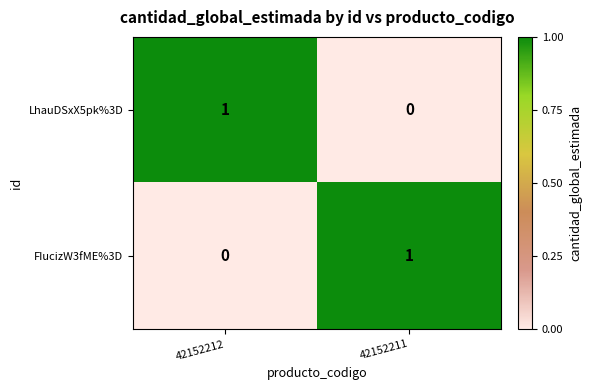

True or false: LhauDSxX5pk%3D has a value of 1 at 42152212.

True